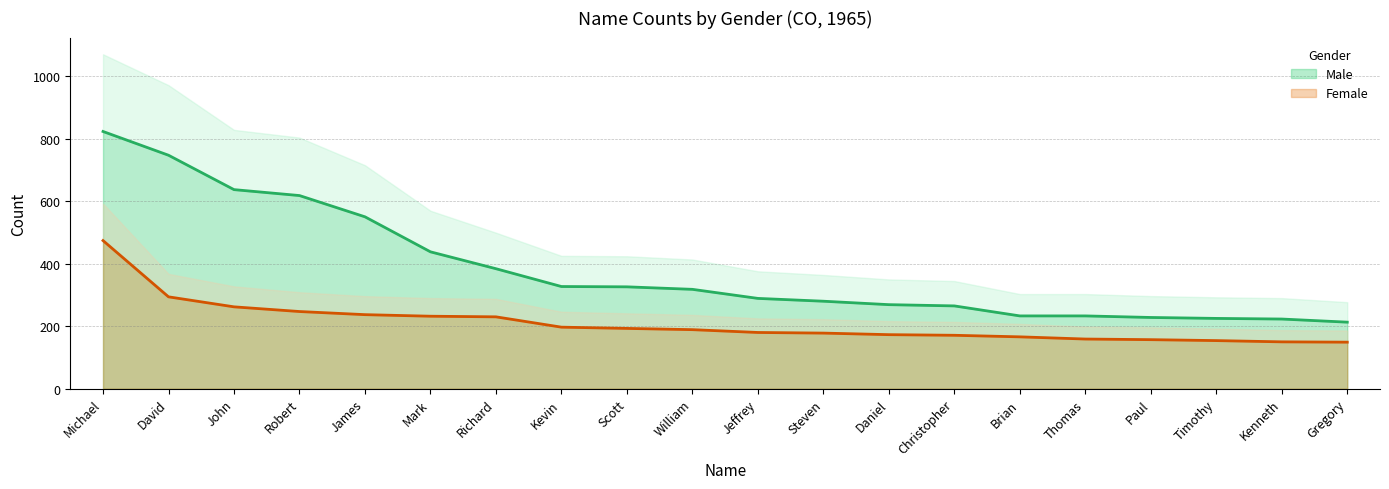

True or false: Female and Male intersect in this chart.

False